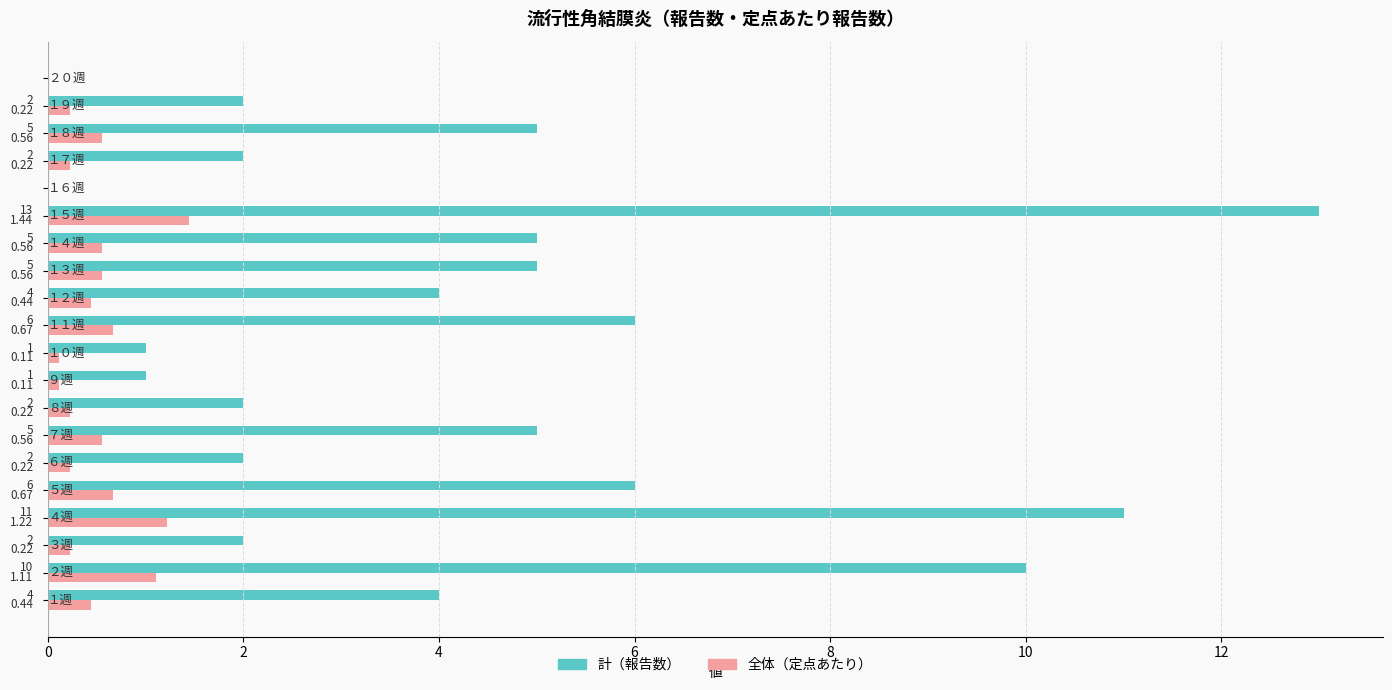

How many categories are shown in the chart?

20